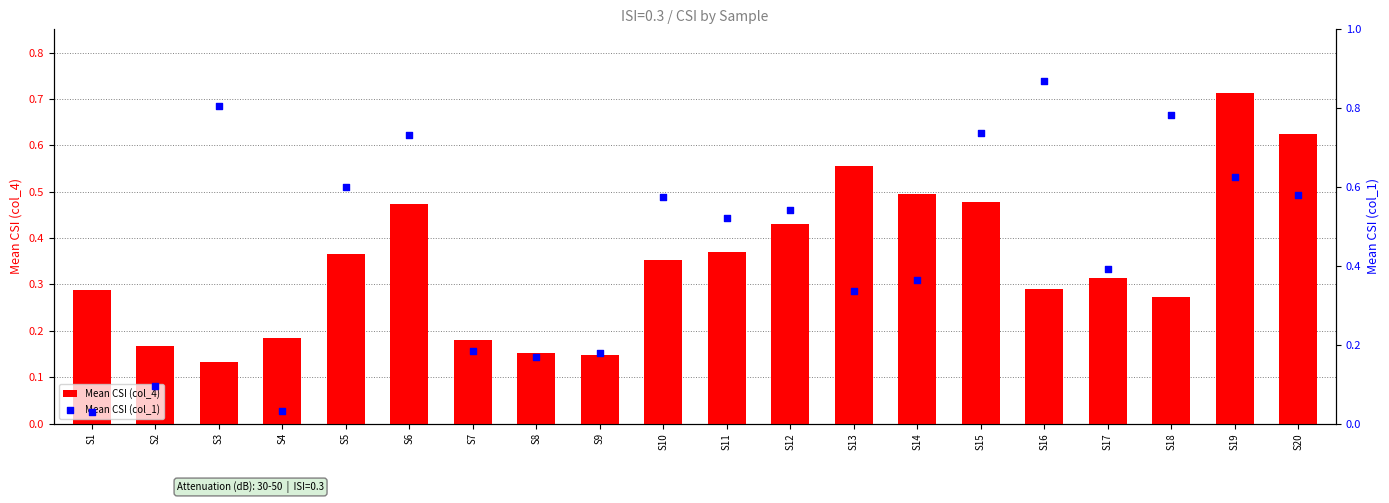

What is the total value across all series at S13?

0.9